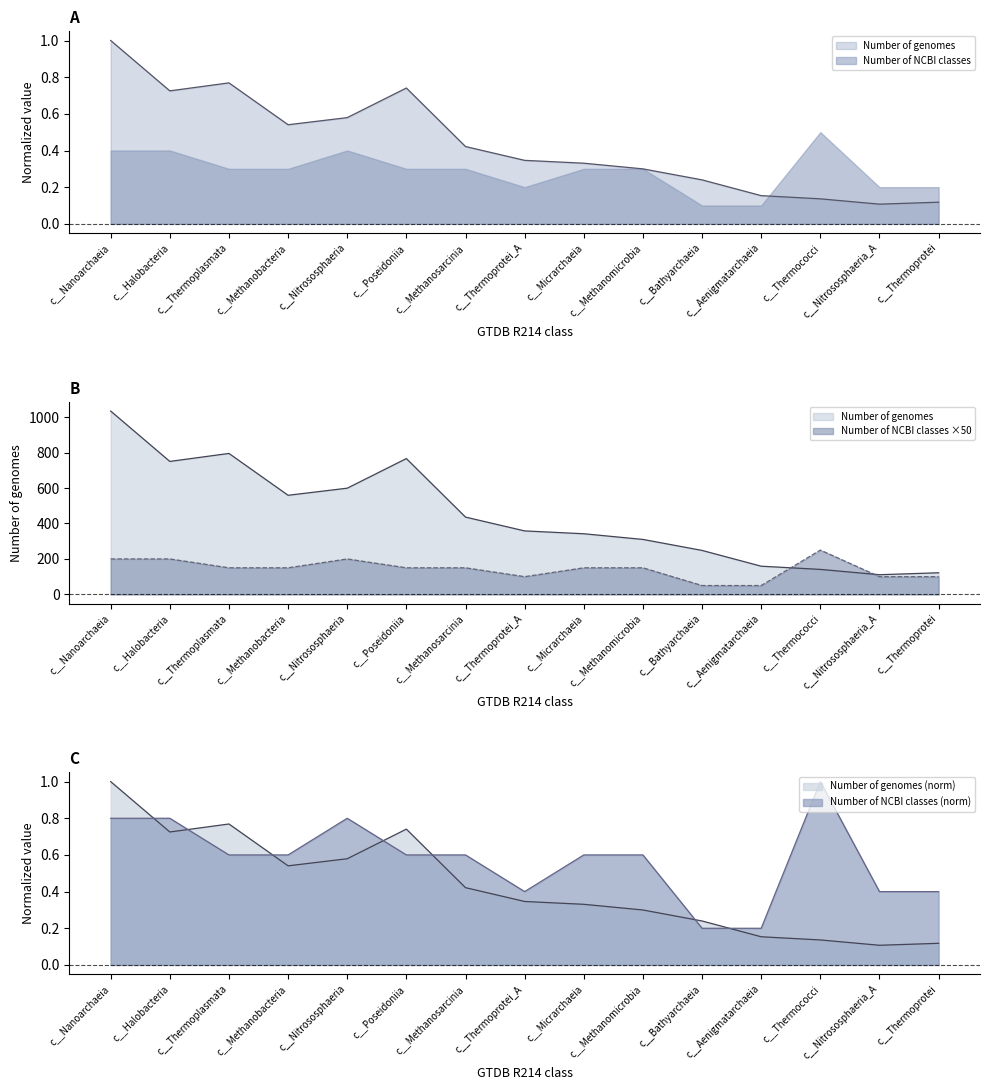

What position from the right is c__Nitrososphaeria?

11